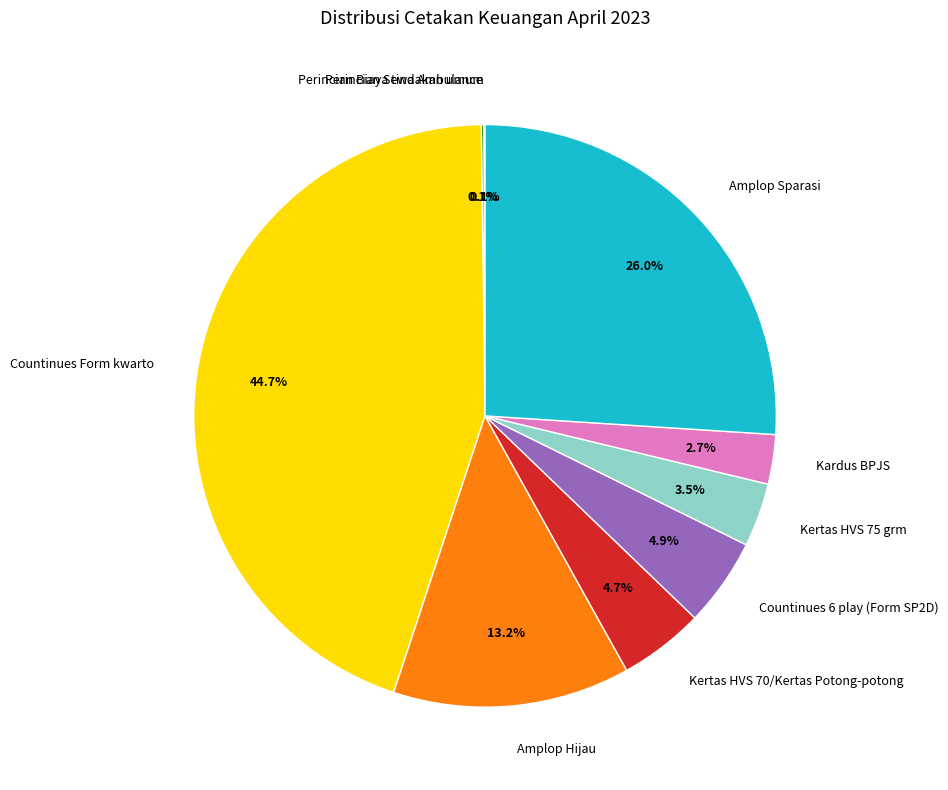

Combined, do Amplop Sparasi and Kardus BPJS account for over 50%?

No